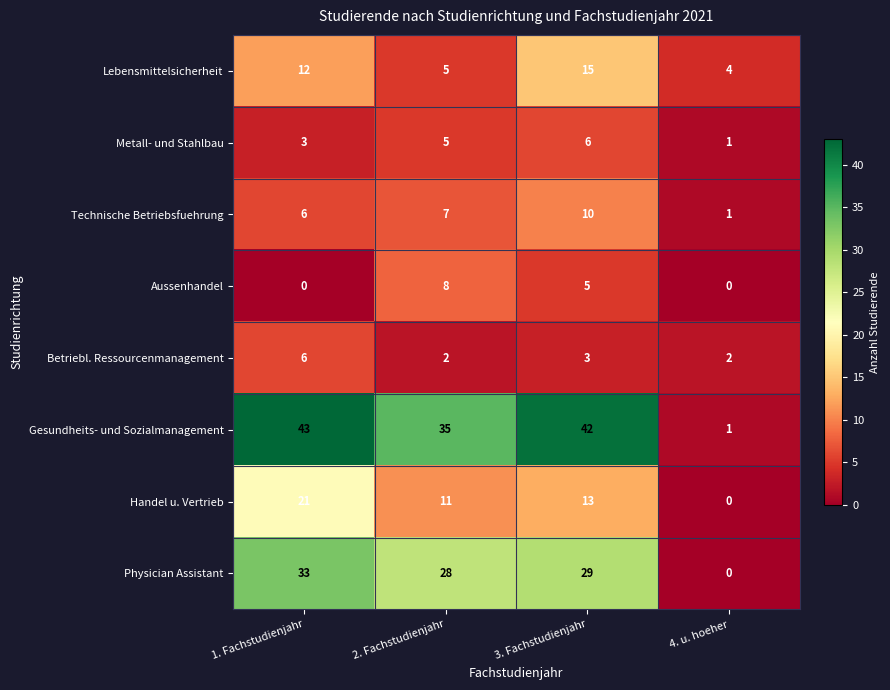

How many data points does each series have?

4